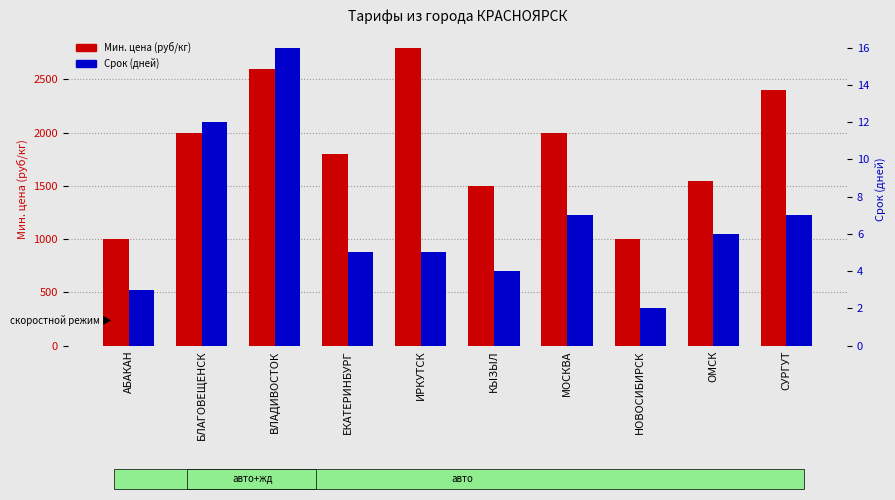

Where is Срок (дней) nearest to the value 9?

МОСКВА